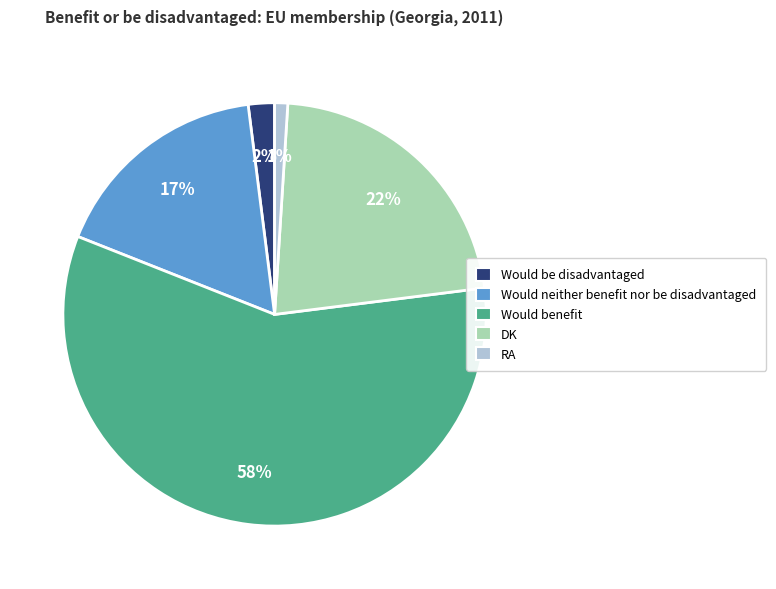

Rank the categories by value from highest to lowest.

Would benefit, DK, Would neither benefit nor be disadvantaged, Would be disadvantaged, RA